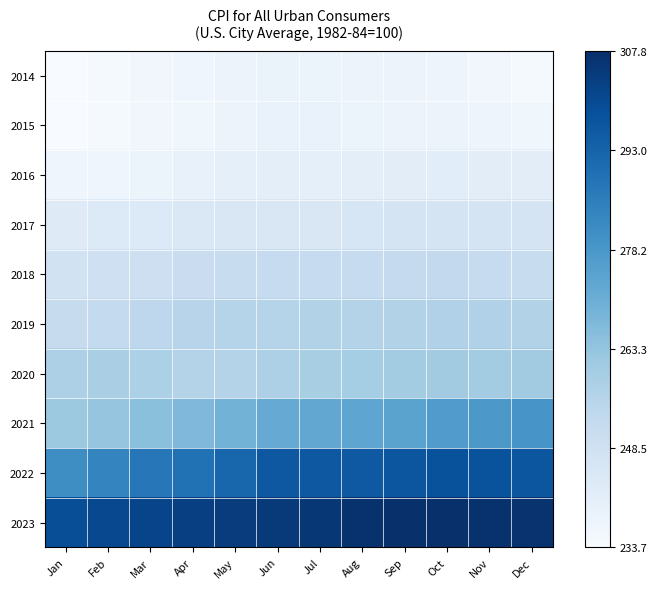

Between Jun and May, which is larger?

Jun